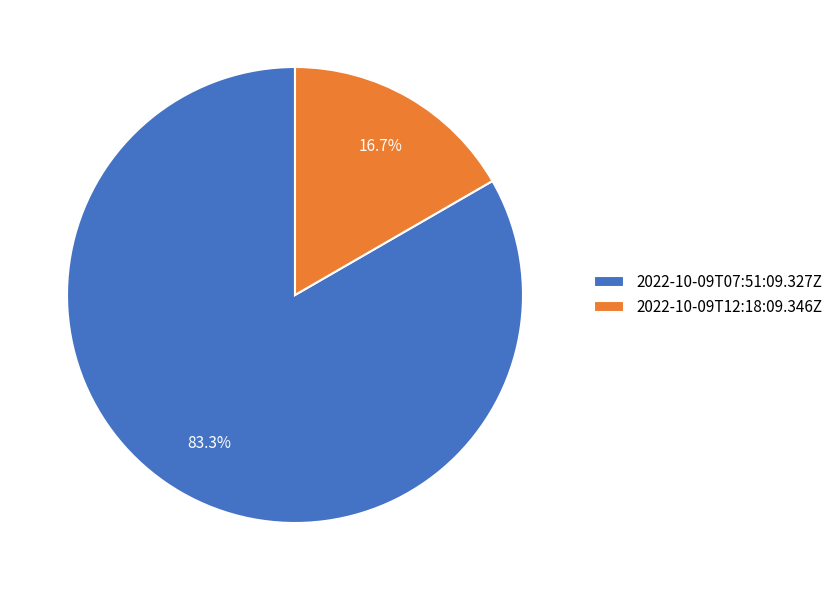

To the nearest percent, what portion does 2022-10-09T12:18:09.346Z represent?

17%